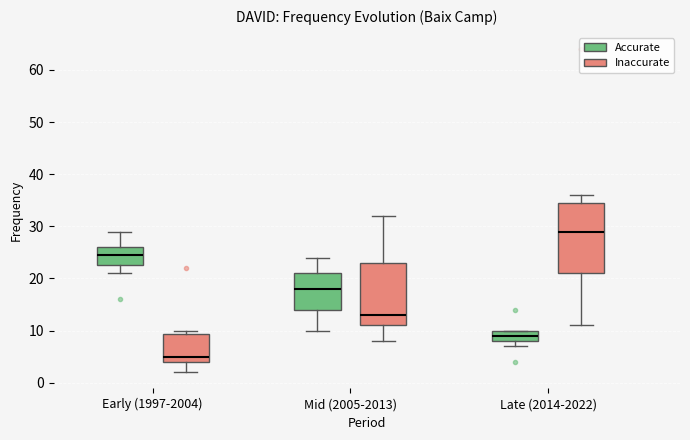

Reading left to right, transcribe this box plot: for each box, give where its median line is, the range the box spans, and where its two whiskers end, as read against the y-axis. The values are not printed on the chart, so give them approximately, as read against the axis.

Early (1997-2004) (Accurate): median 25, box 23 to 26, whiskers 21 to 29
Early (1997-2004) (Inaccurate): median 5, box 4 to 9, whiskers 2 to 10
Mid (2005-2013) (Accurate): median 18, box 14 to 21, whiskers 10 to 24
Mid (2005-2013) (Inaccurate): median 13, box 11 to 23, whiskers 8 to 32
Late (2014-2022) (Accurate): median 9, box 8 to 10, whiskers 7 to 10
Late (2014-2022) (Inaccurate): median 29, box 21 to 35, whiskers 11 to 36